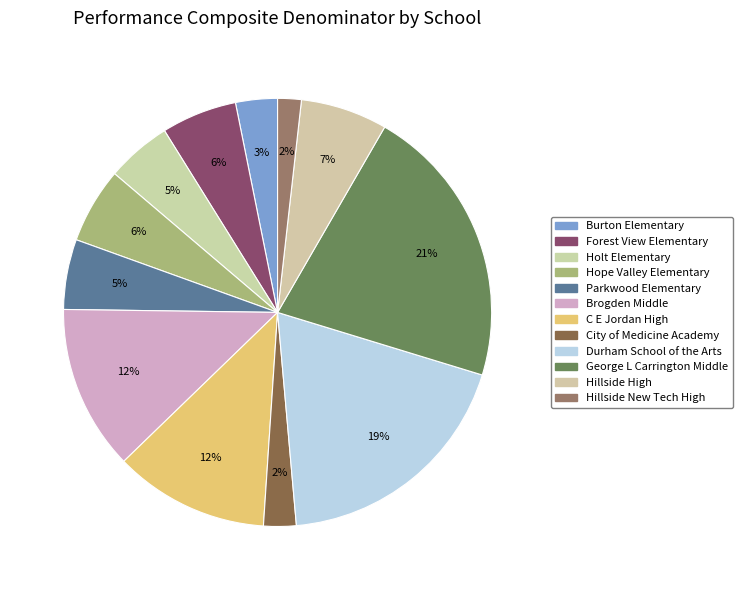

How many slices are in this pie chart?

12